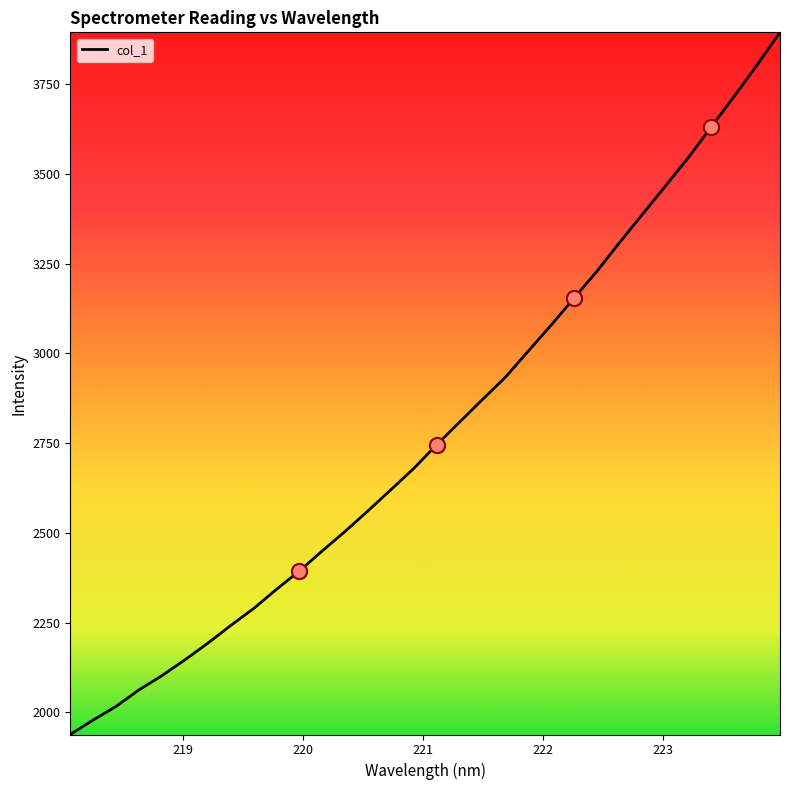

What is the difference between the maximum and minimum values?

1956.0